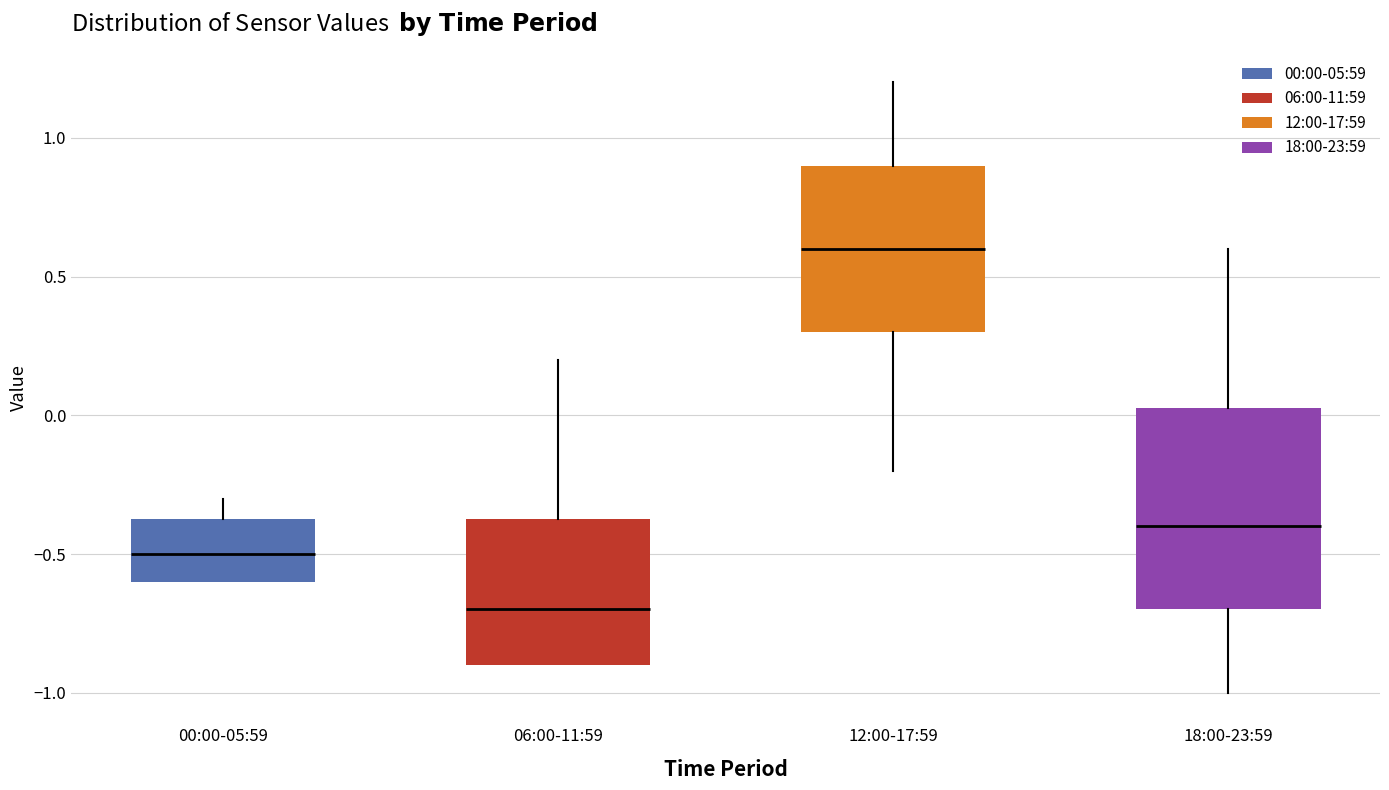

Where does the median line of the box for 12:00-17:59 sit on the y-axis? The values are not printed on the chart, so give them approximately, as read against the axis.

0.60